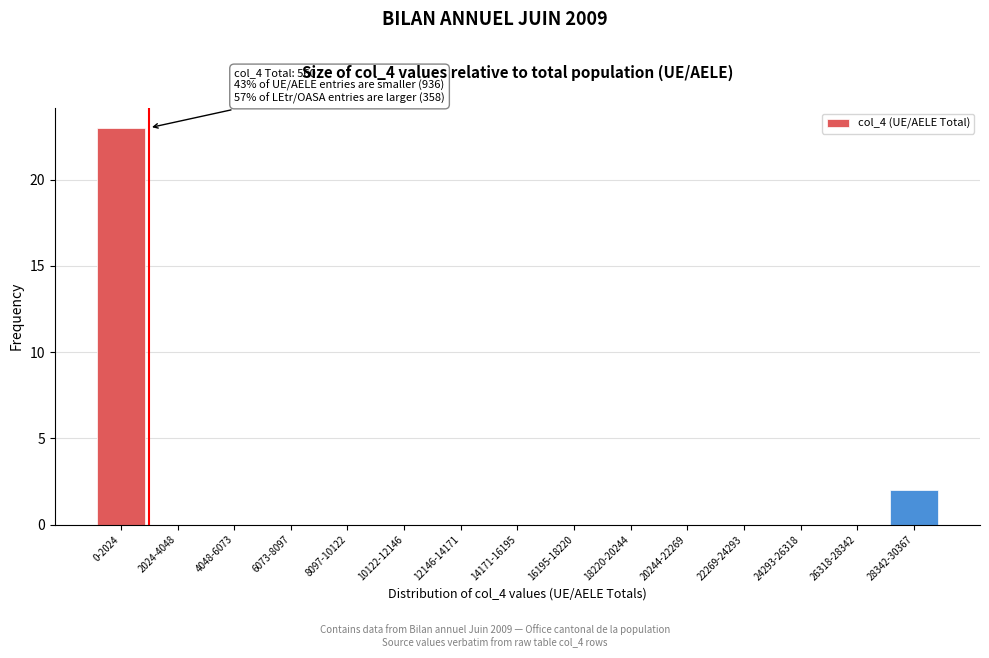

Reading left to right, transcribe all the data shown in this chart.

0-2024=23	2024-4048=0	4048-6073=0	6073-8097=0	8097-10122=0	10122-12146=0	12146-14171=0	14171-16195=0	16195-18220=0	18220-20244=0	20244-22269=0	22269-24293=0	24293-26318=0	26318-28342=0	28342-30367=2